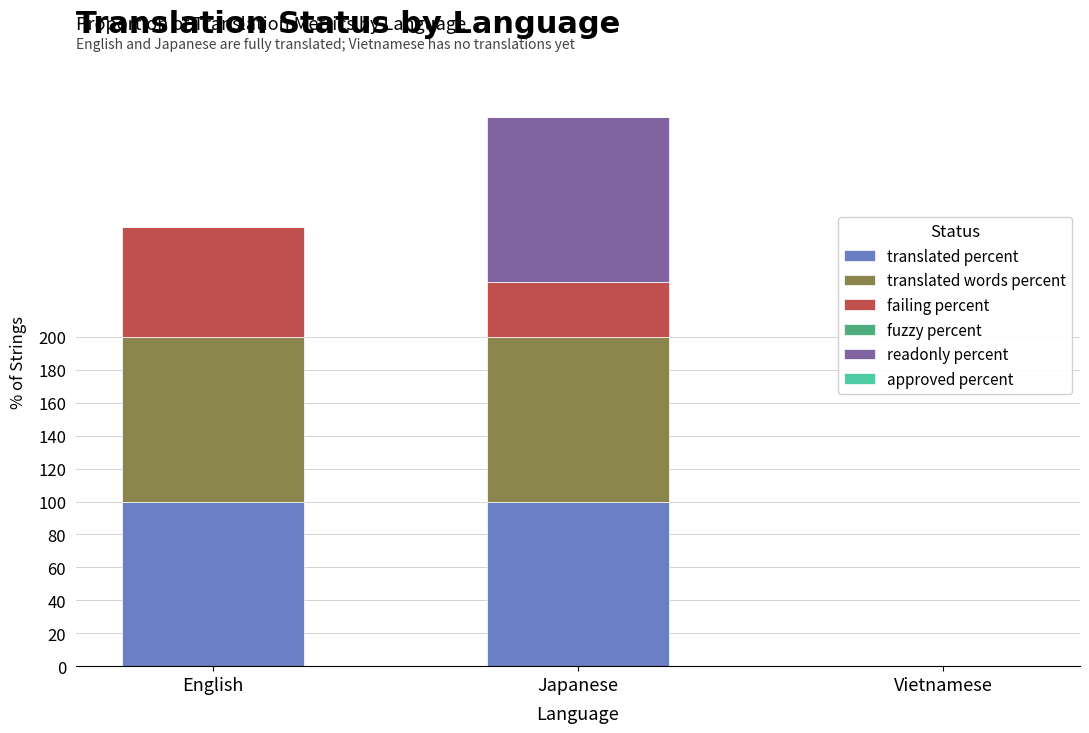

Count the number of data series in this chart.

4